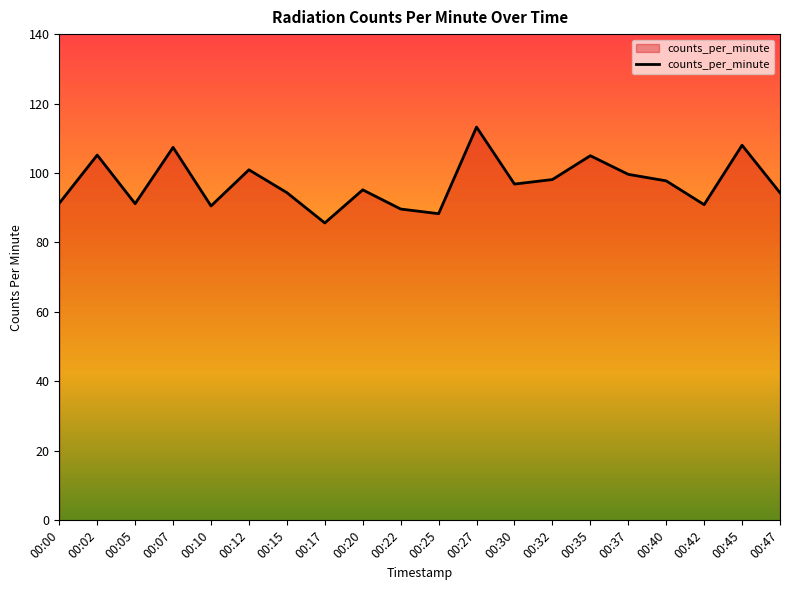

How many interior local valleys (lower than both neighbors) does the data have?

6